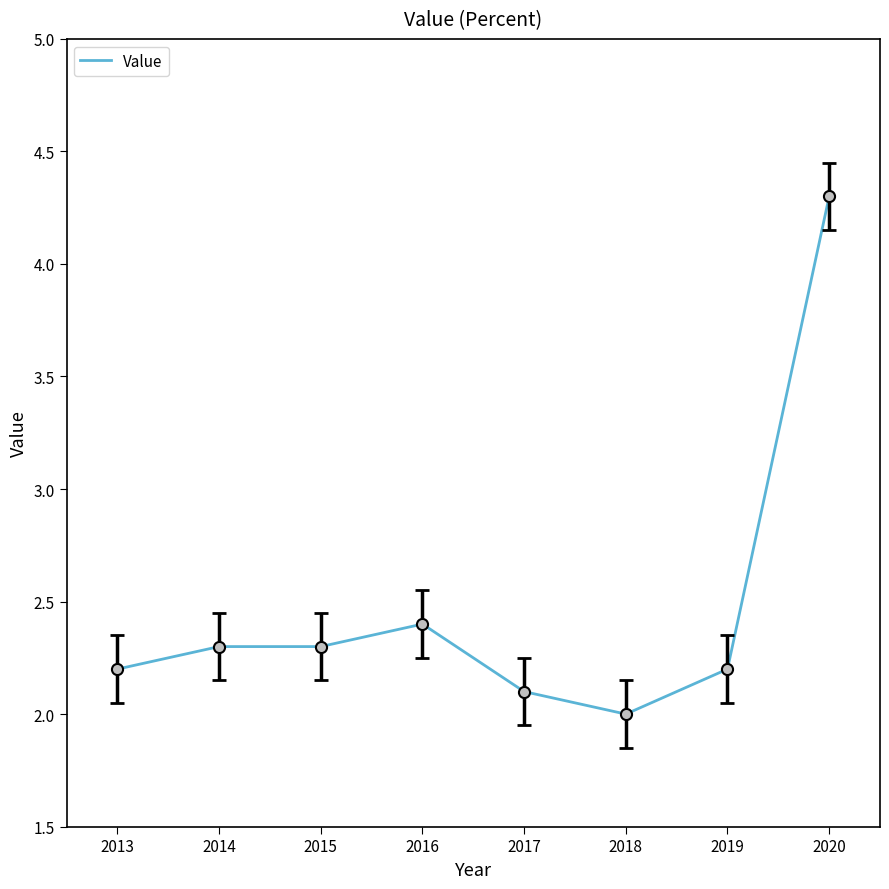

What is the sum of the values at 2017 and 2018?

4.1